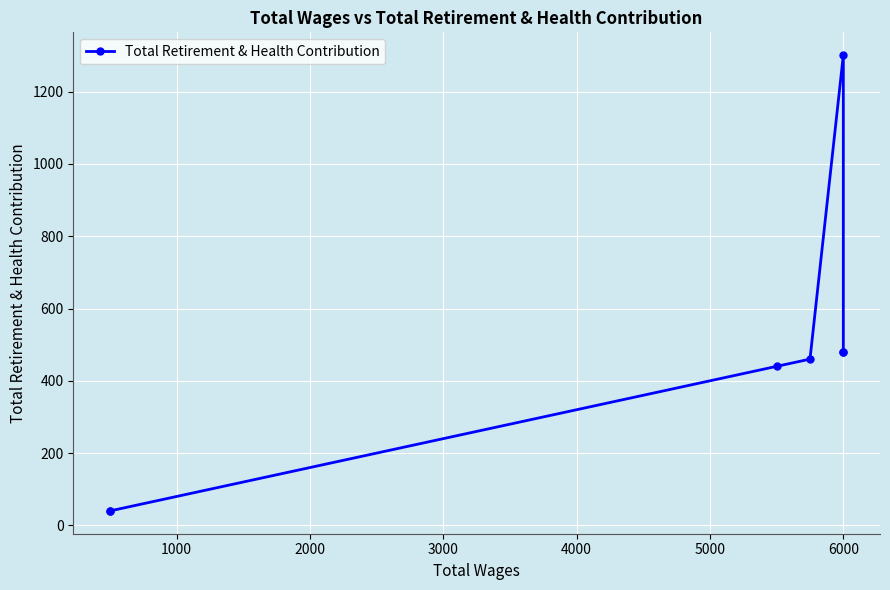

How many data points are above 460?

3